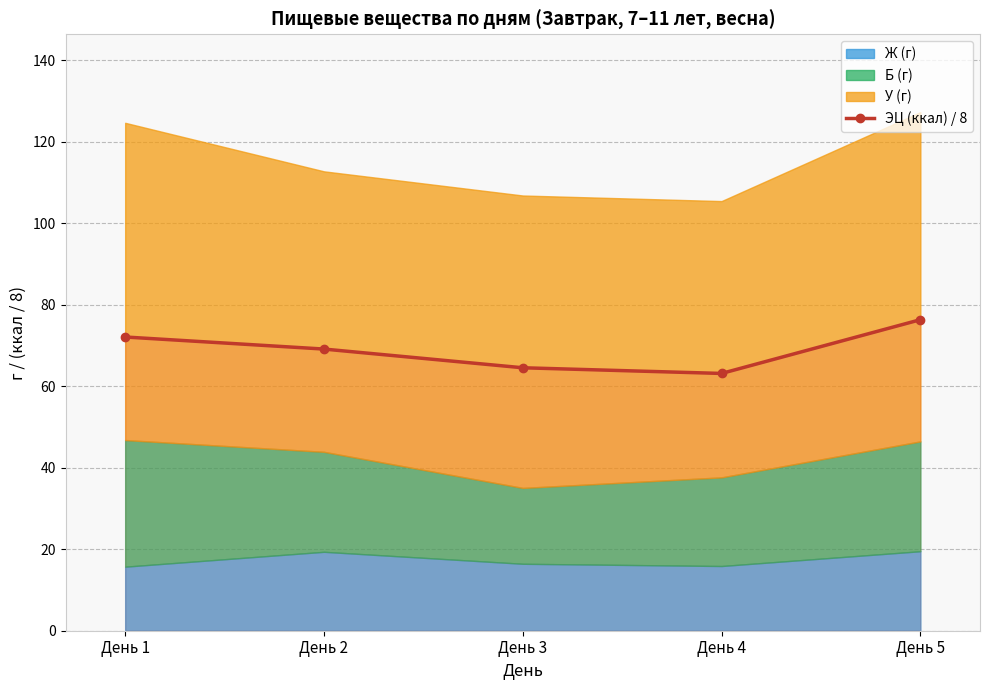

What is the value of the 1st point from the left?

72.1